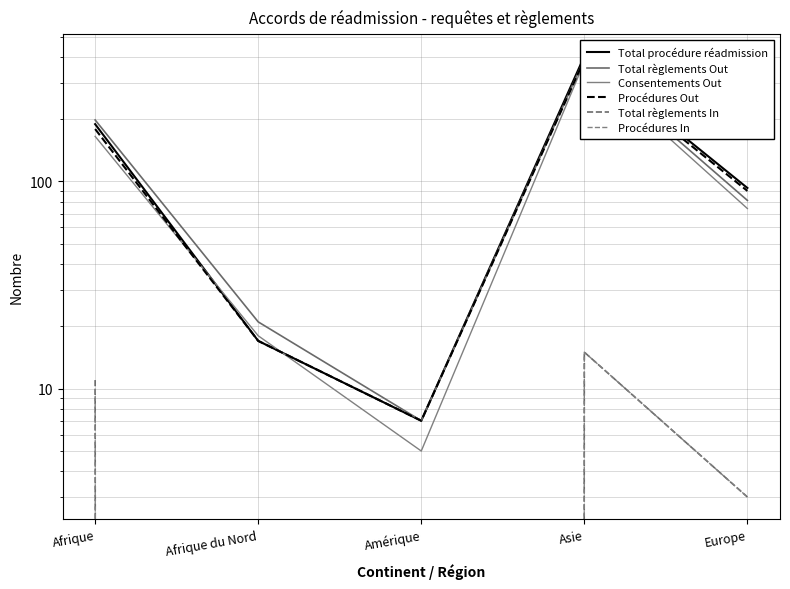

Reading right to left, transcribe all the data shown in this chart.

Total procédure réadmission: Europe=93	Asie=402	Amérique=7	Afrique du Nord=17	Afrique=189
Total règlements Out: Europe=81	Asie=390	Amérique=7	Afrique du Nord=21	Afrique=198
Consentements Out: Europe=74	Asie=377	Amérique=5	Afrique du Nord=18	Afrique=165
Procédures Out: Europe=90	Asie=387	Amérique=7	Afrique du Nord=17	Afrique=179
Total règlements In: Europe=3	Asie=15	Amérique=0	Afrique du Nord=0	Afrique=11
Procédures In: Europe=3	Asie=15	Amérique=0	Afrique du Nord=0	Afrique=10